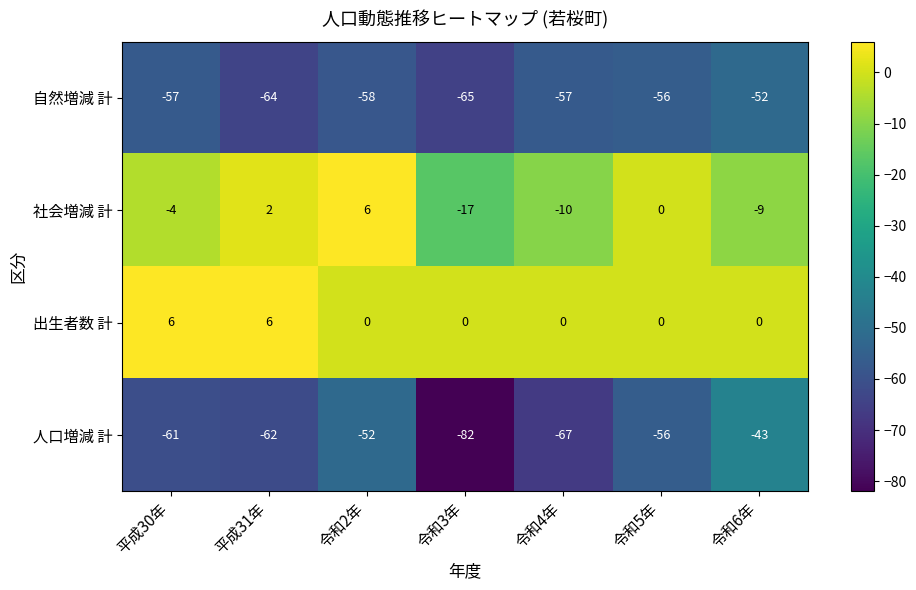

Between 平成31年 and 令和6年, which series saw the biggest shift?

人口増減 計